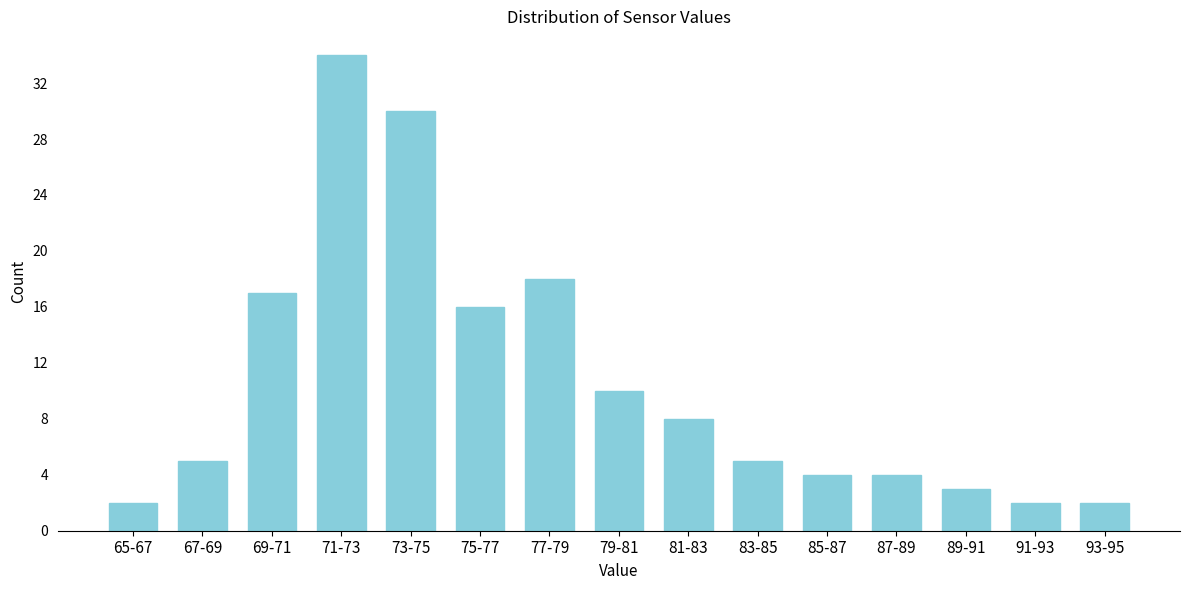

Reading left to right, what are all the values shown in this chart?

2	5	17	34	30	16	18	10	8	5	4	4	3	2	2